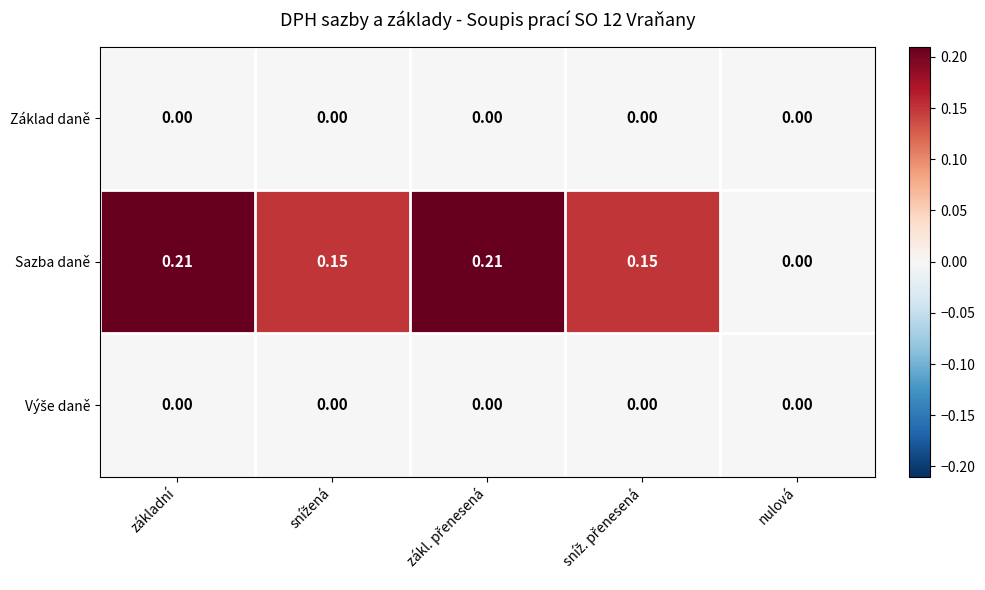

Which series has the largest total across all categories?

Sazba daně